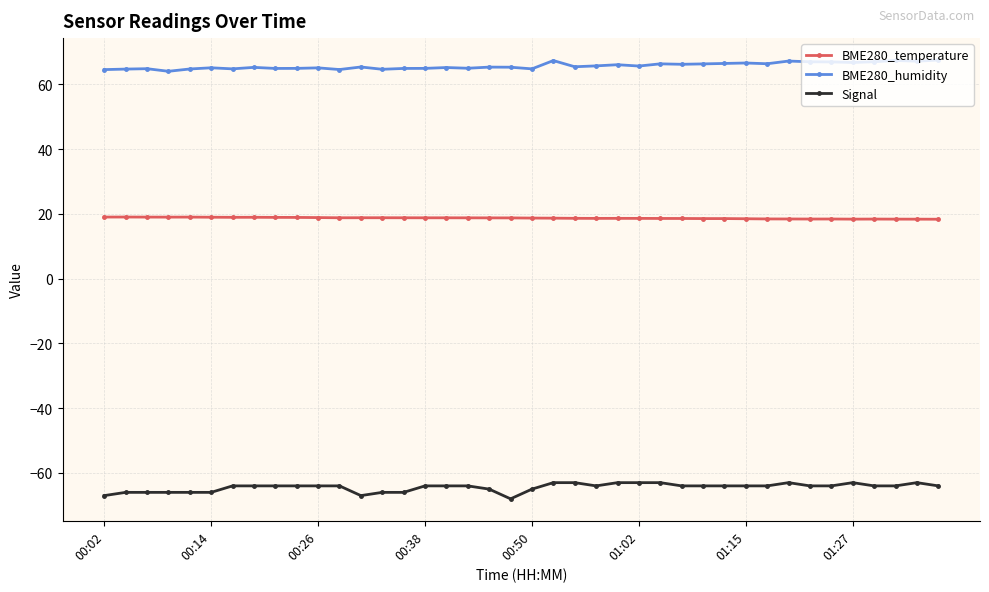

Count the number of categories in the chart.

40